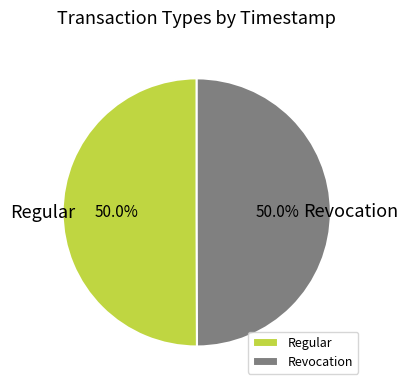

Combined, what portion of the pie is Revocation and Regular?

100.0%